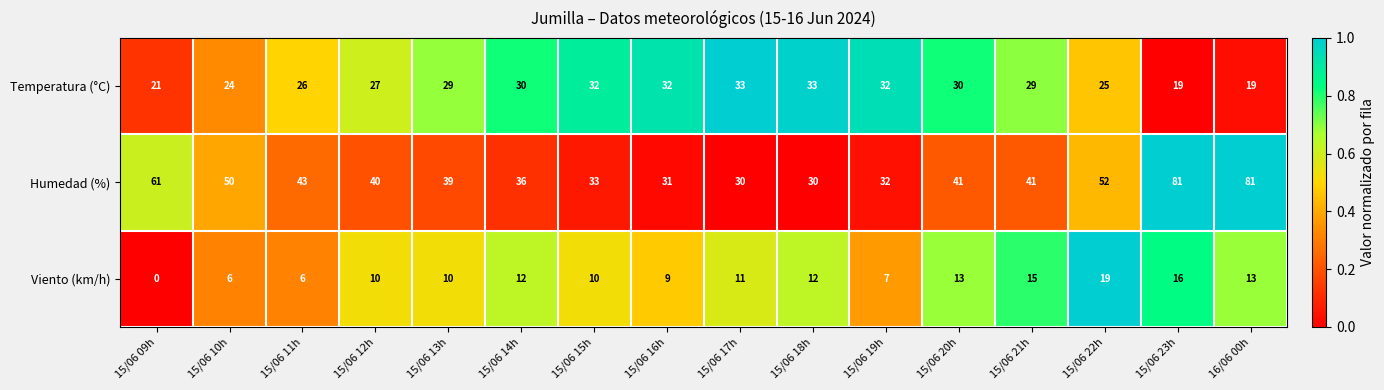

List the series in order of their peak value, lowest first.

Viento (km/h), Temperatura (°C), Humedad (%)